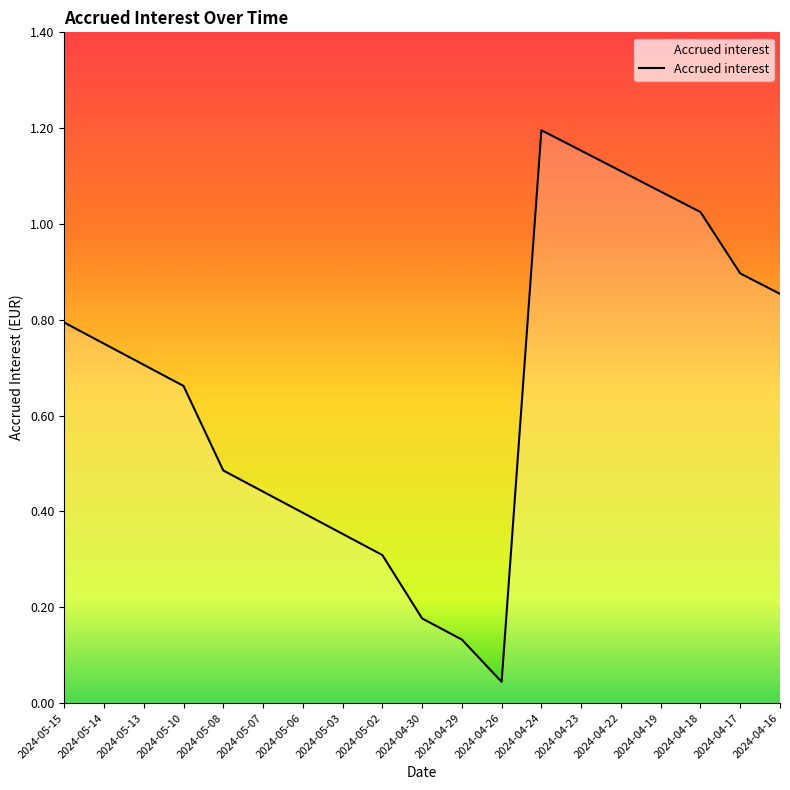

List the labels in order of value, largest first.

2024-04-24, 2024-04-23, 2024-04-22, 2024-04-19, 2024-04-18, 2024-04-17, 2024-04-16, 2024-05-15, 2024-05-14, 2024-05-13, 2024-05-10, 2024-05-08, 2024-05-07, 2024-05-06, 2024-05-03, 2024-05-02, 2024-04-30, 2024-04-29, 2024-04-26